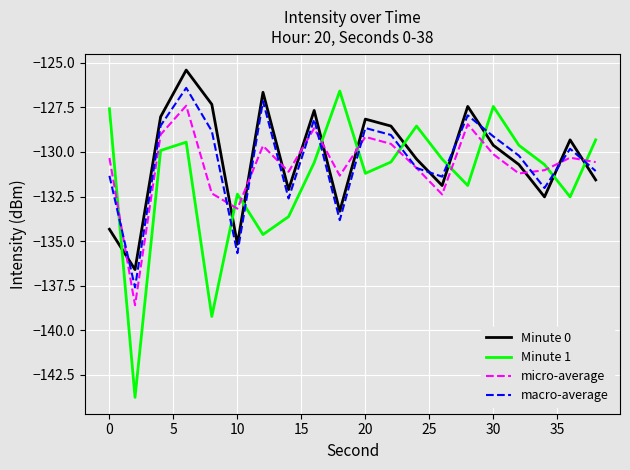

How many times do Minute 1 and macro-average cross each other?

10